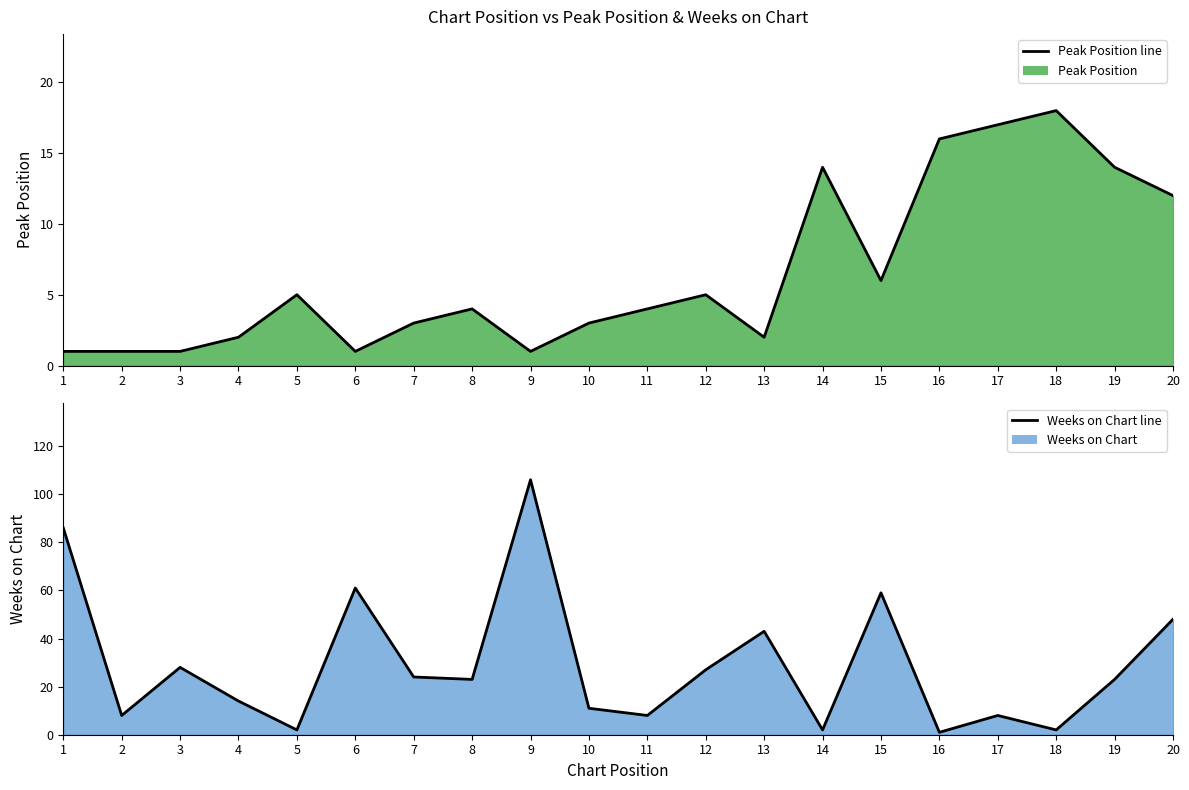

At which category does the chart reach its minimum across all series?

1